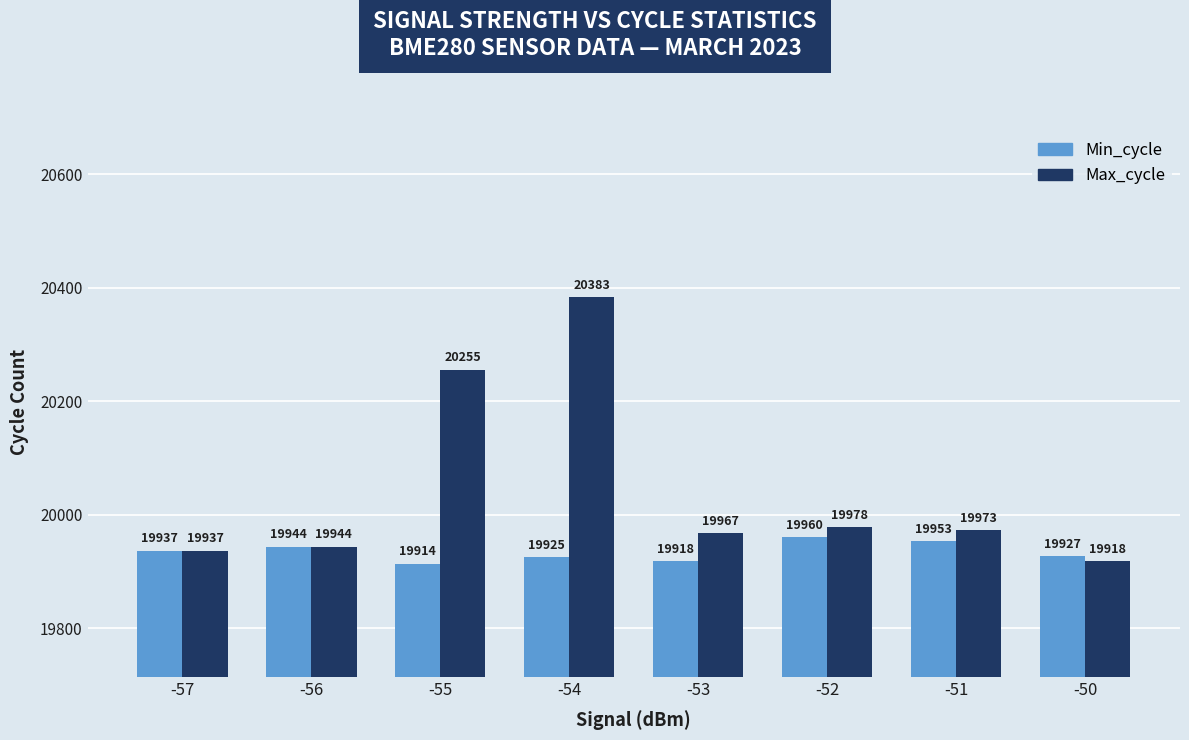

Is it true that Max_cycle equals 19973 at -51?

True